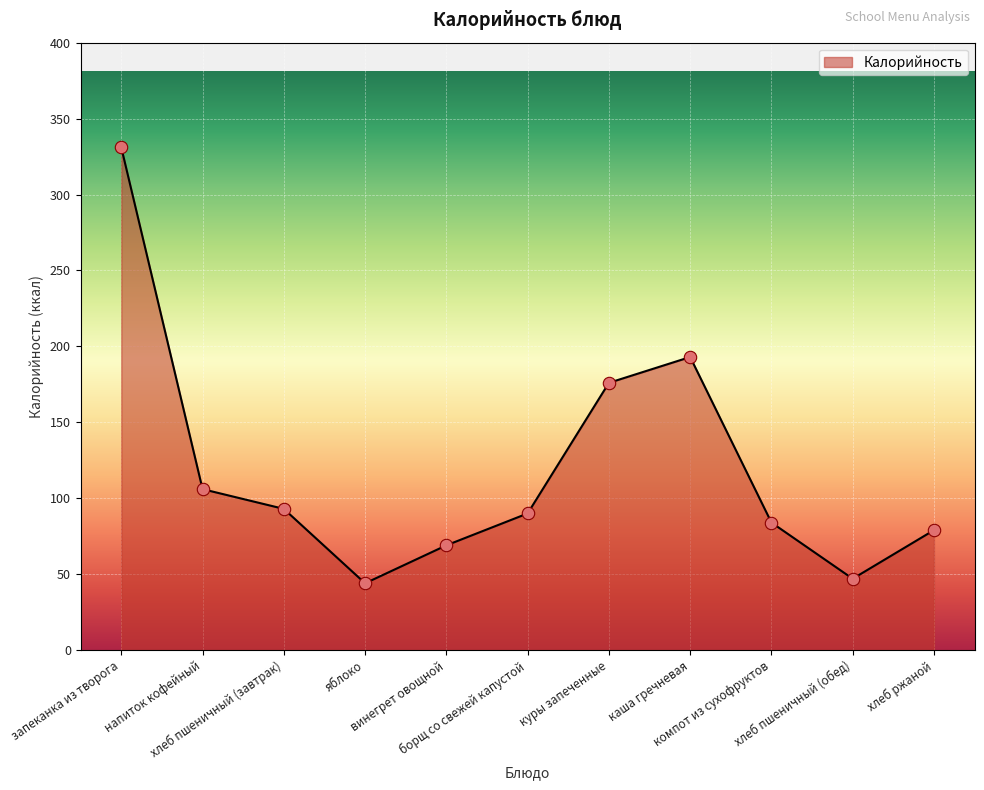

Which has a higher value, борщ со свежей капустой or напиток кофейный?

напиток кофейный